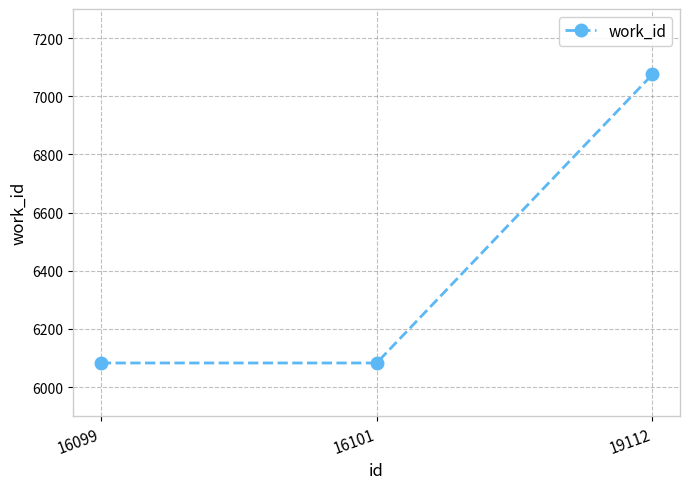

Read the value at 16099, to the nearest 50.

6100